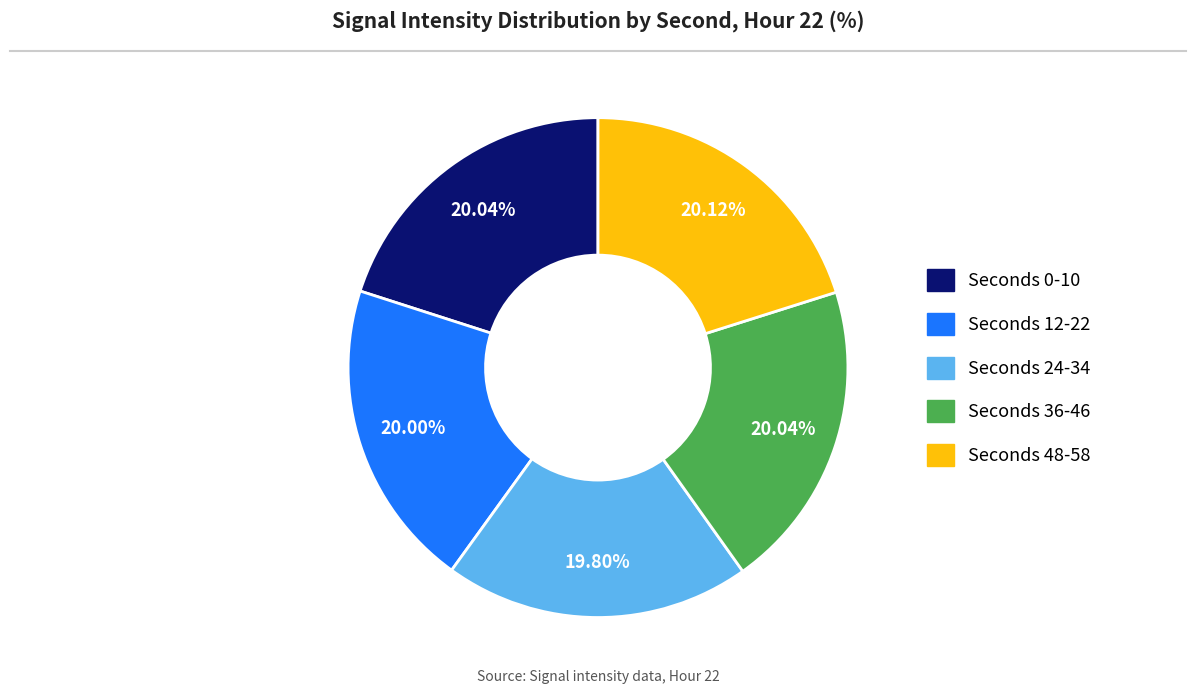

Is there any slice that represents more than half of the pie?

No